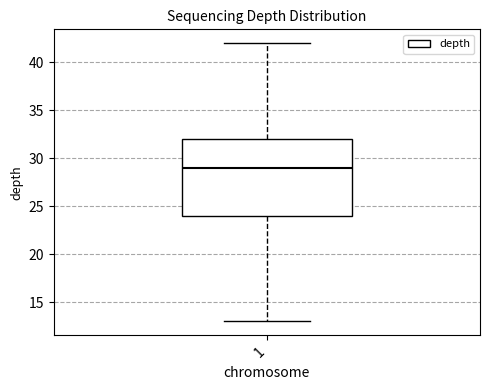

Read this box plot against the y-axis: the position of the median line, the range covered by the box, and the ends of both whiskers. The values are not printed on the chart, so give them approximately, as read against the axis.

median 29, box 24 to 32, whiskers 13 to 42